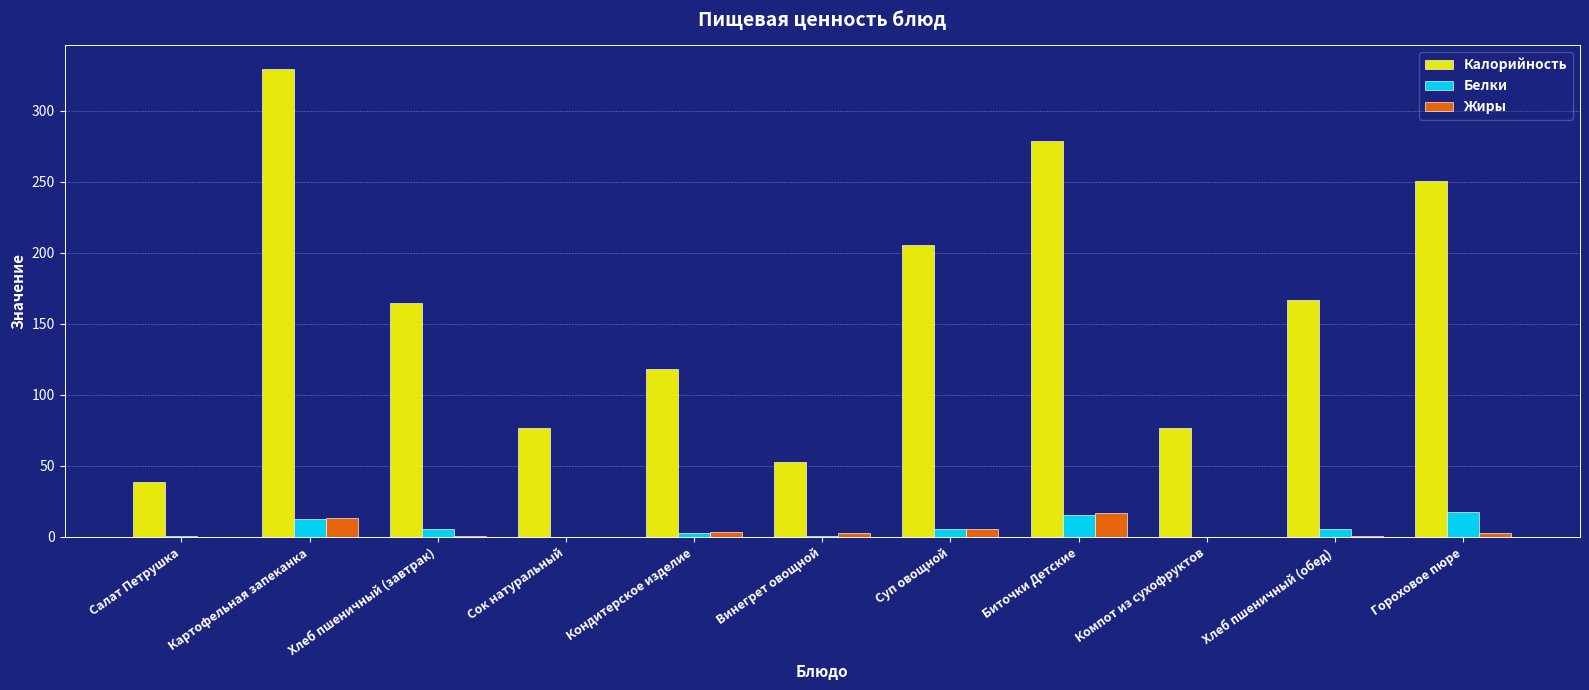

At which category does the chart reach its peak across all series?

Картофельная запеканка